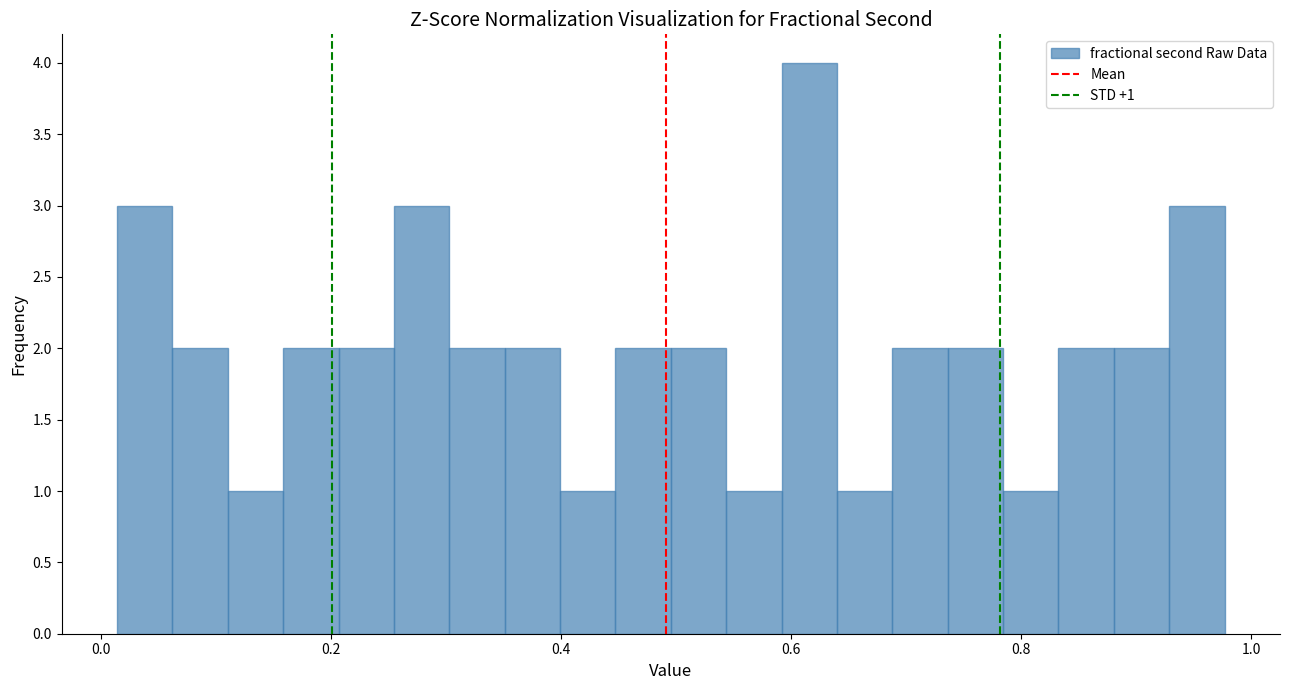

Around what value on the x-axis is the tallest bar? Give the approximate position of its centre, as read against the axis.

0.62